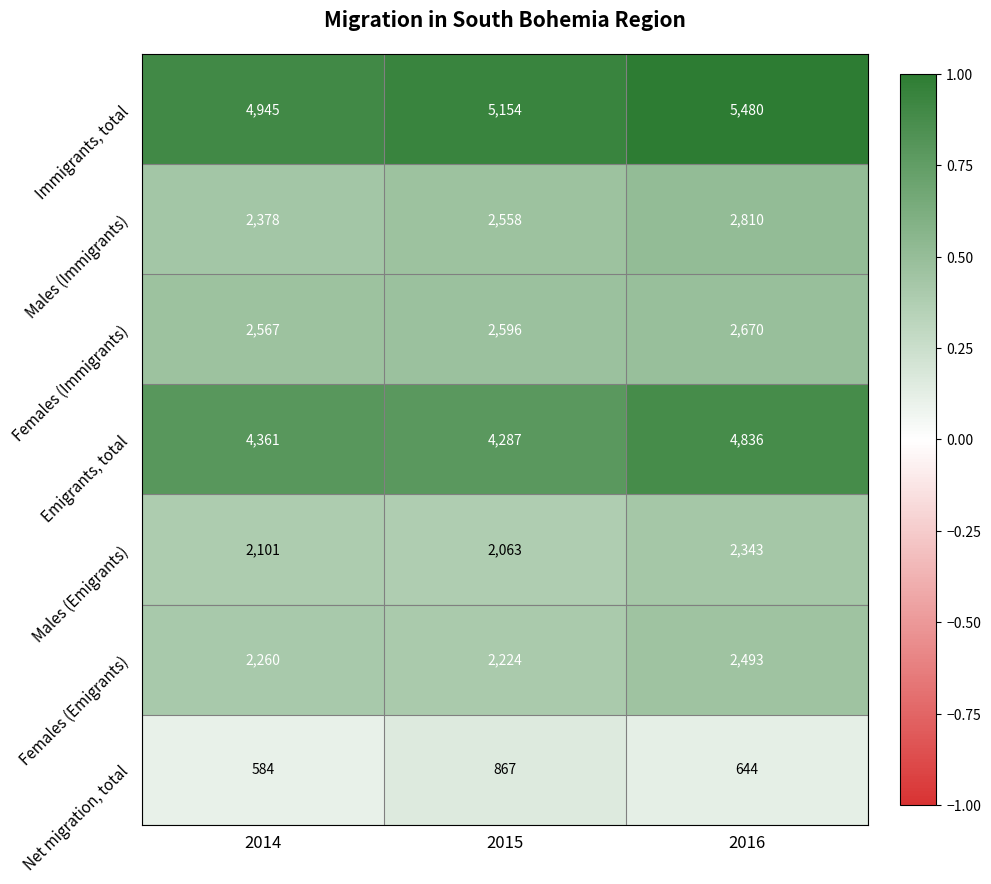

Which series changed the most between 2015 and 2016?

Emigrants, total